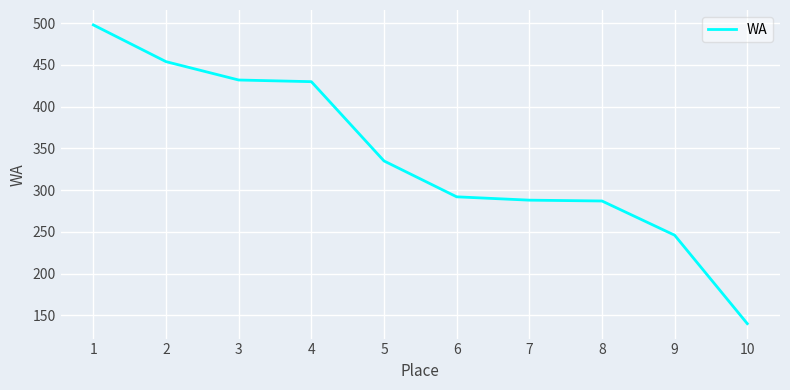

What is the maximum value shown in the chart?

498